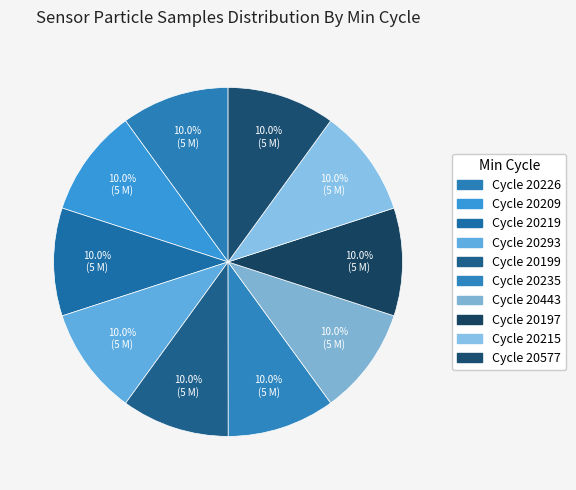

How many slices are in this pie chart?

10